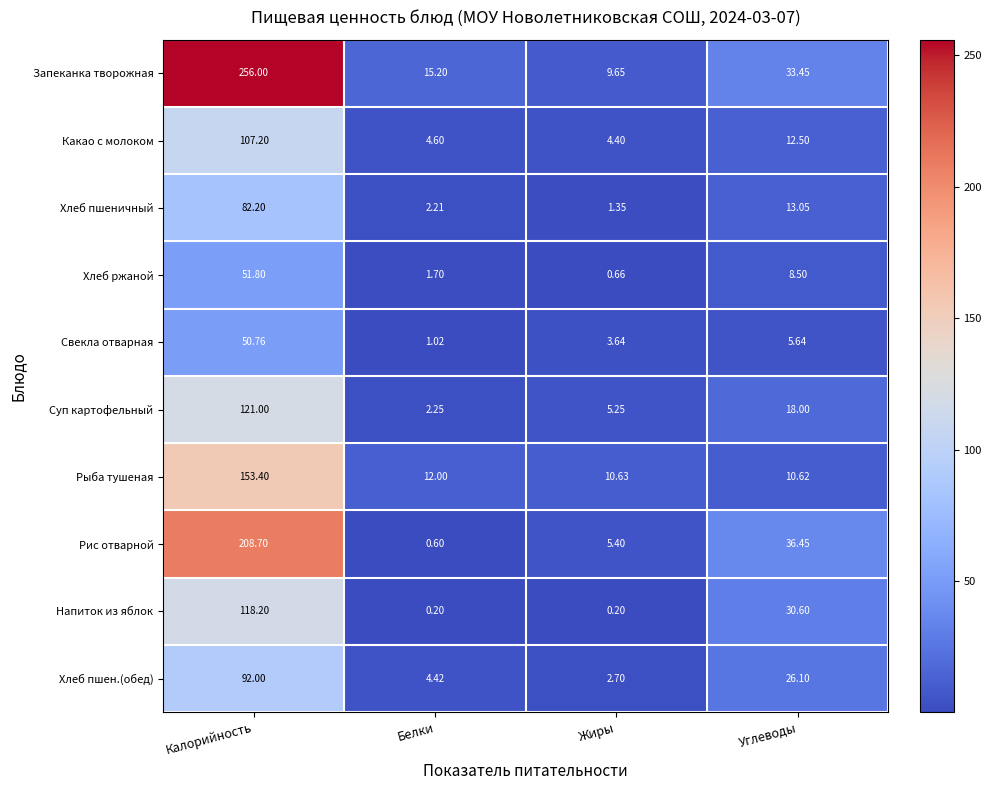

What is the minimum value shown in the chart?

0.2